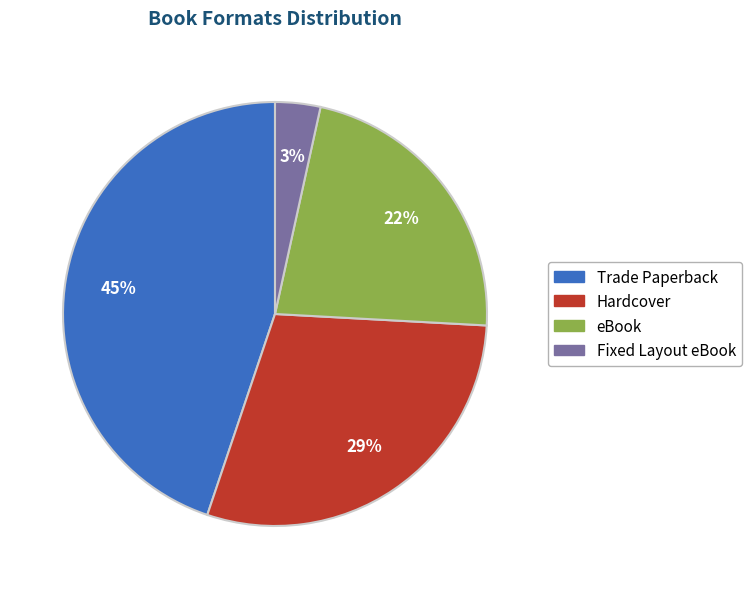

The Trade Paperback slice represents 57% of the pie. True or false?

False